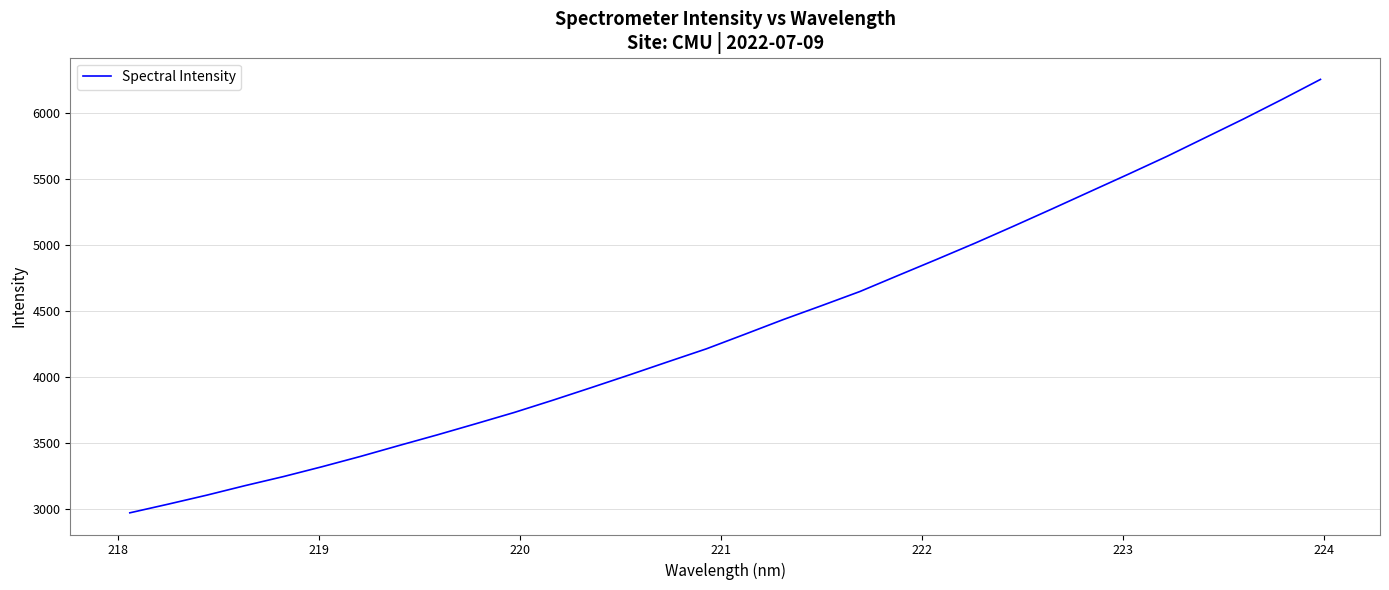

How many values are below 4322?

16